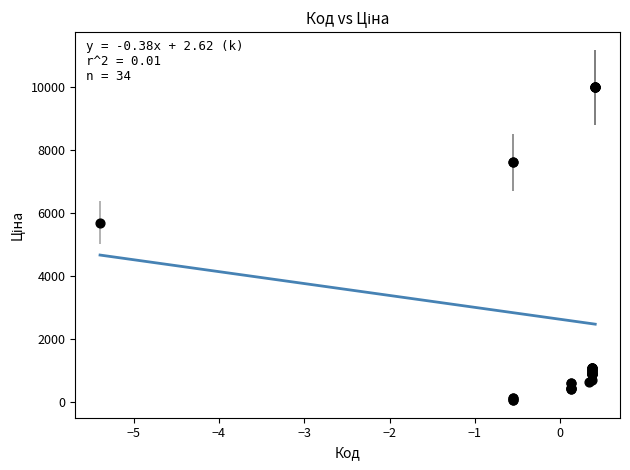

What Y value in the scatter plot is closest to 5016?

5673.8